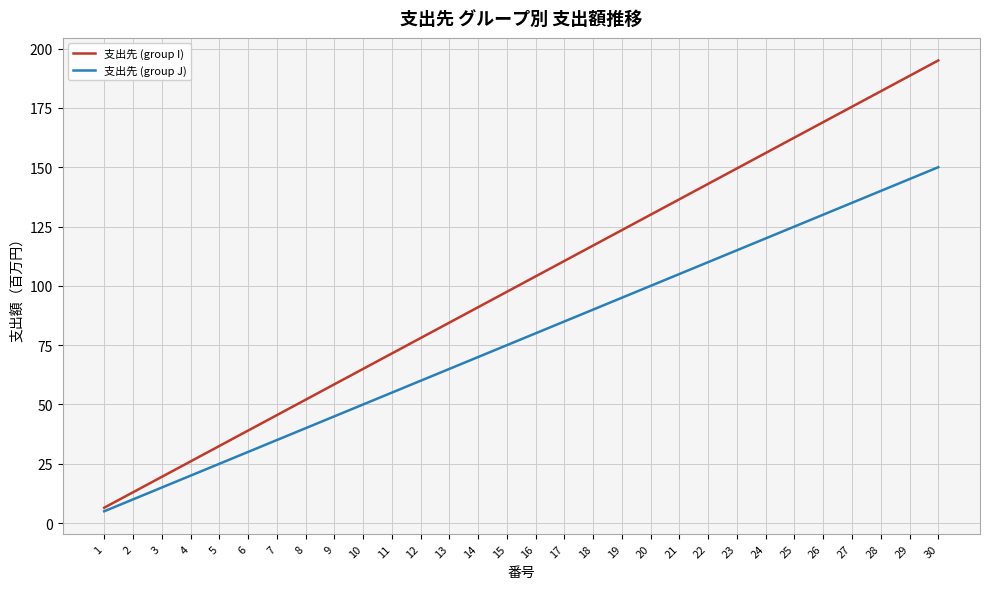

Between 12 and 27, which series saw the biggest shift?

支出先 (group I)